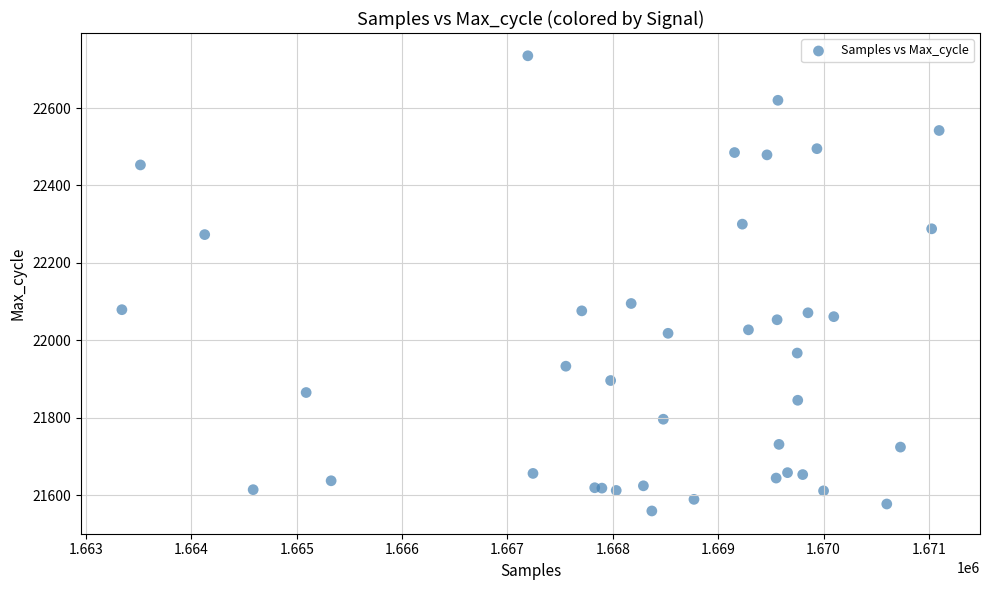

What Y value in the scatter plot is closest to 22147?

22095